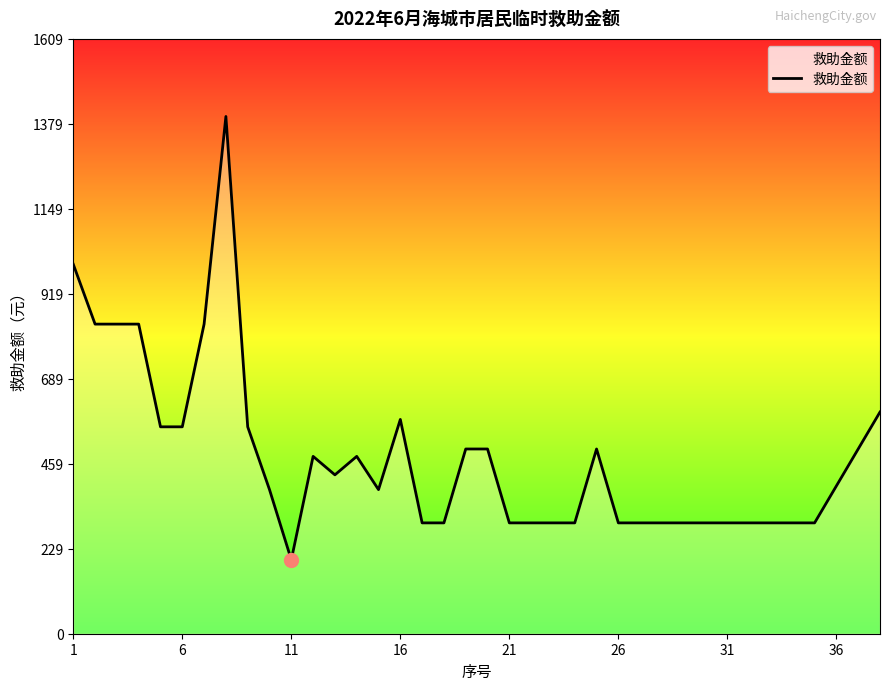

What is the difference between the maximum and minimum values?

1200